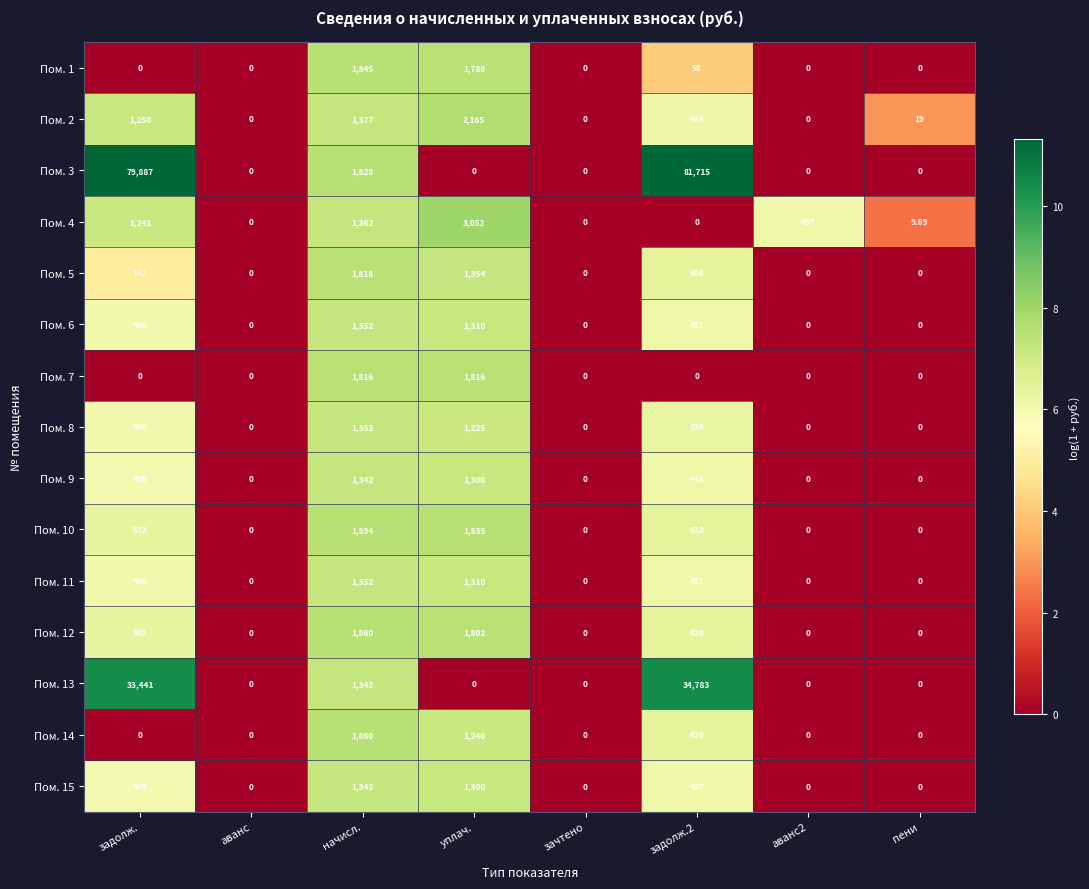

How many series are shown in this chart?

15